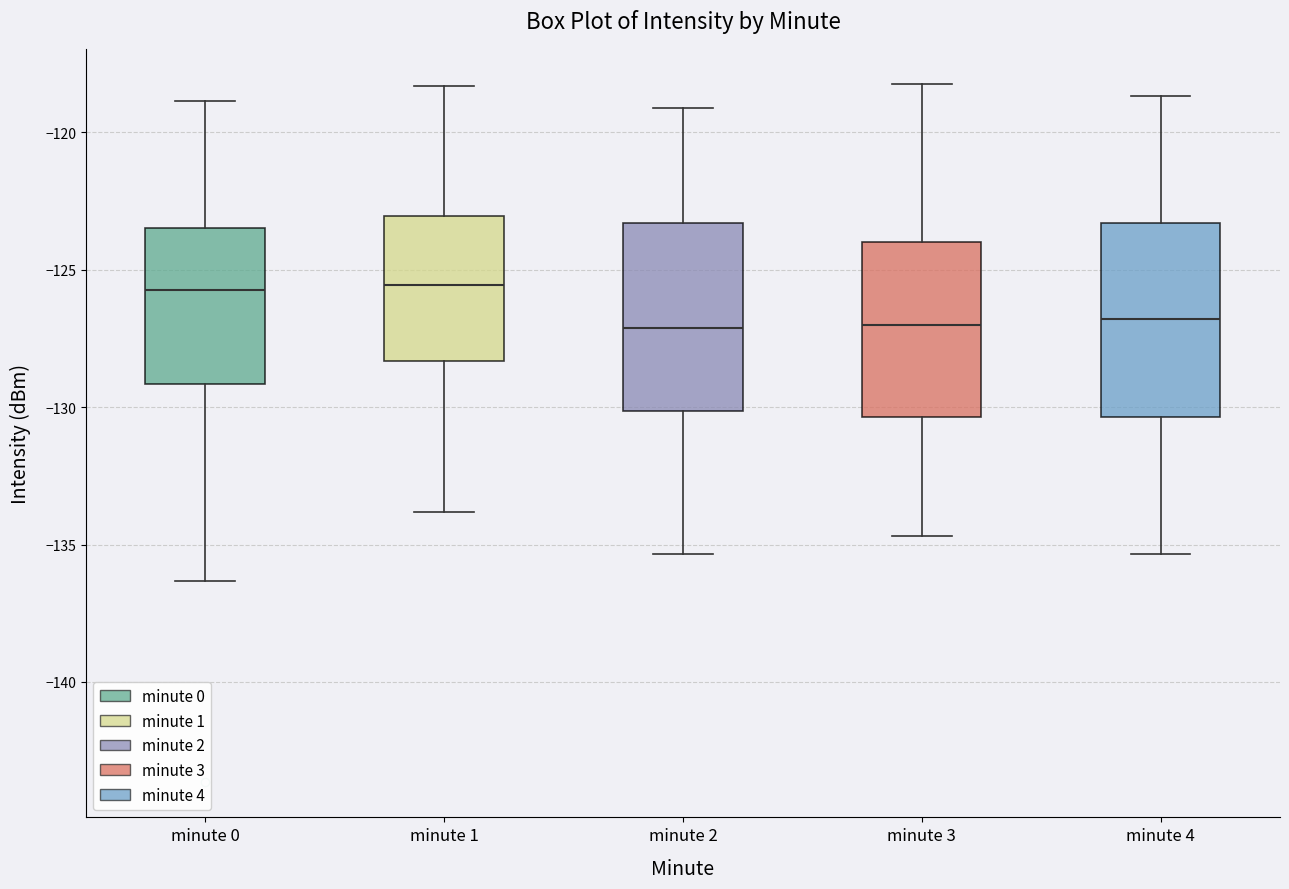

Reading left to right, transcribe this box plot: for each box, give where its median line is, the range the box spans, and where its two whiskers end, as read against the y-axis. The values are not printed on the chart, so give them approximately, as read against the axis.

minute 0: median -125.5, box -129.0 to -123.5, whiskers -136.5 to -119.0
minute 1: median -125.5, box -128.5 to -123.0, whiskers -134.0 to -118.5
minute 2: median -127.0, box -130.0 to -123.5, whiskers -135.5 to -119.0
minute 3: median -127.0, box -130.5 to -124.0, whiskers -134.5 to -118.0
minute 4: median -127.0, box -130.5 to -123.5, whiskers -135.5 to -118.5